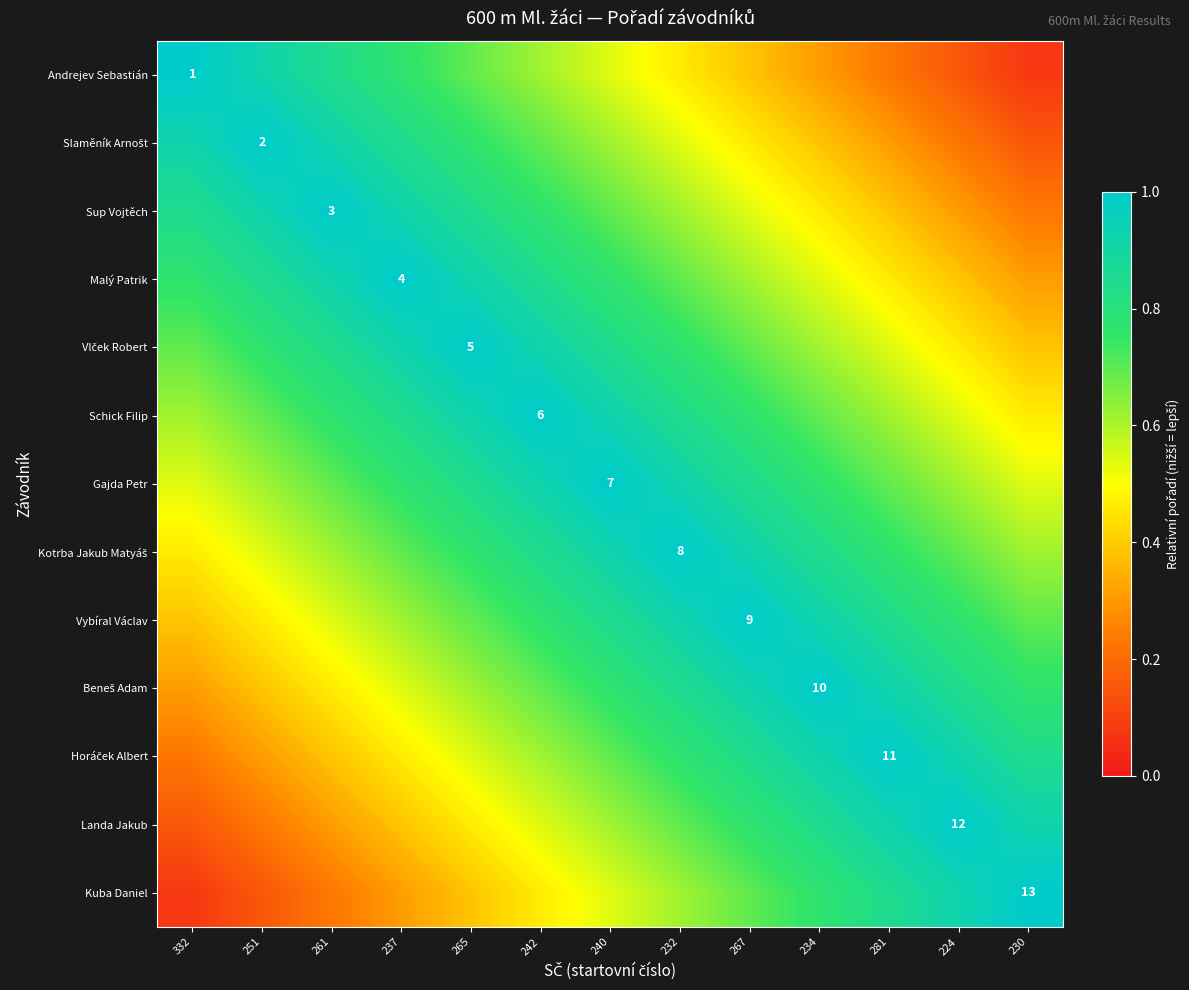

What is the difference between the maximum and minimum values in the Landa Jakub series?

0.8